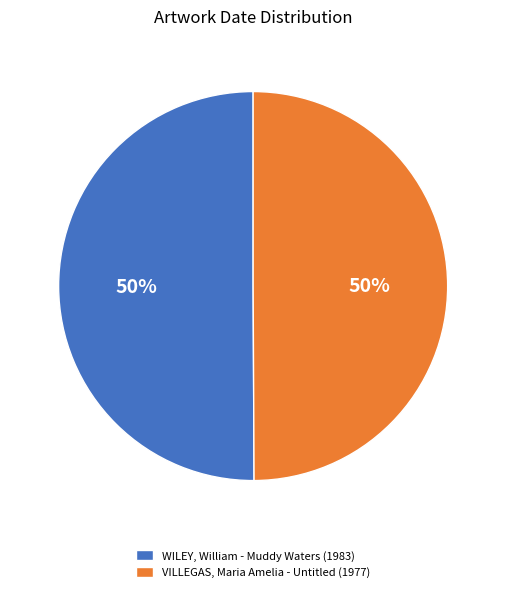

Do WILEY, William - Muddy Waters (1983) and VILLEGAS, Maria Amelia - Untitled (1977) together represent more than half of the pie?

Yes